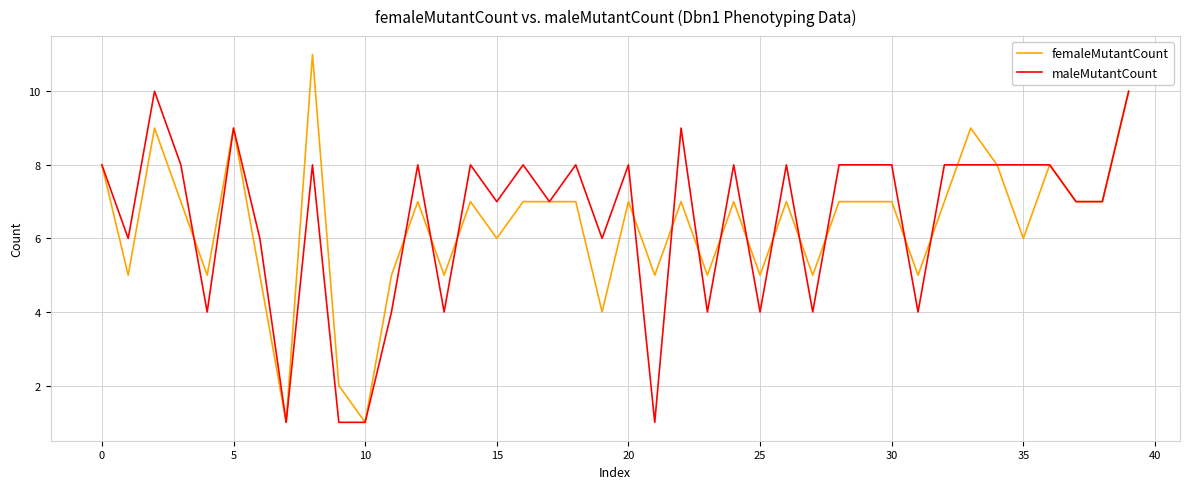

Which series has the largest range (max minus min)?

femaleMutantCount